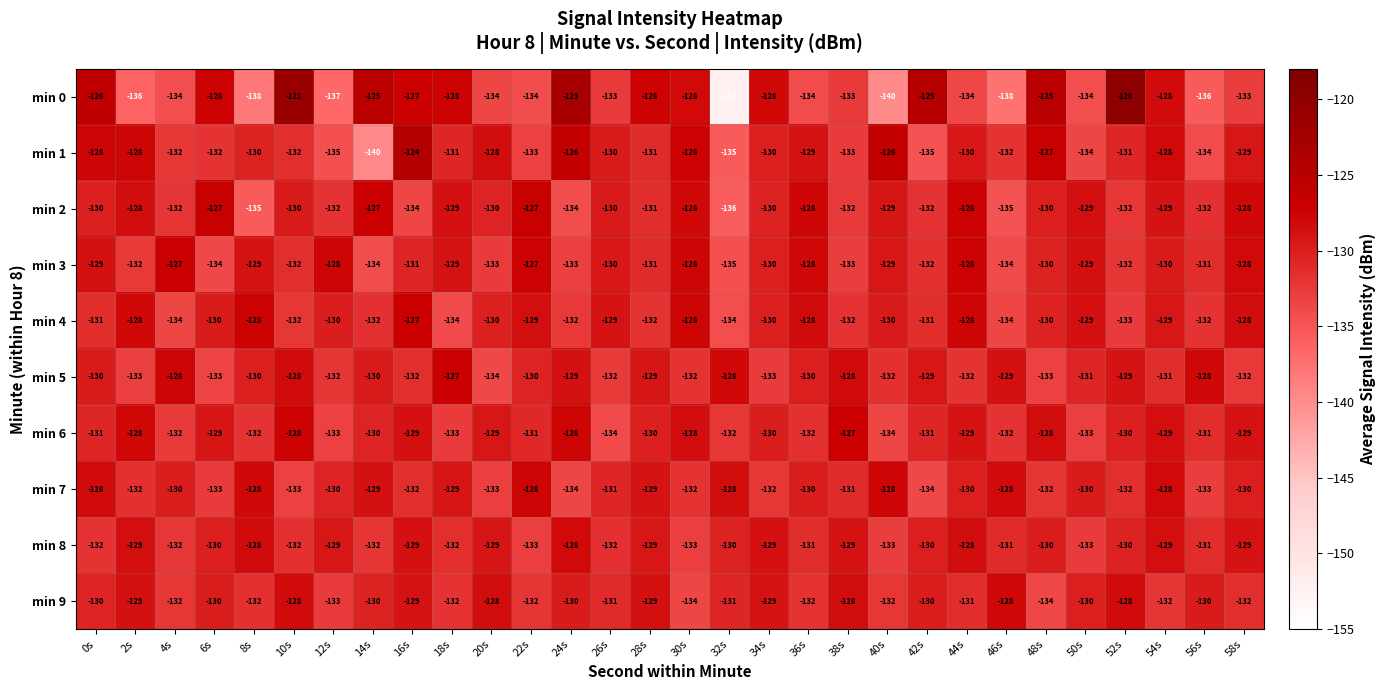

Which series changed the most between 0s and 8s?

min 0